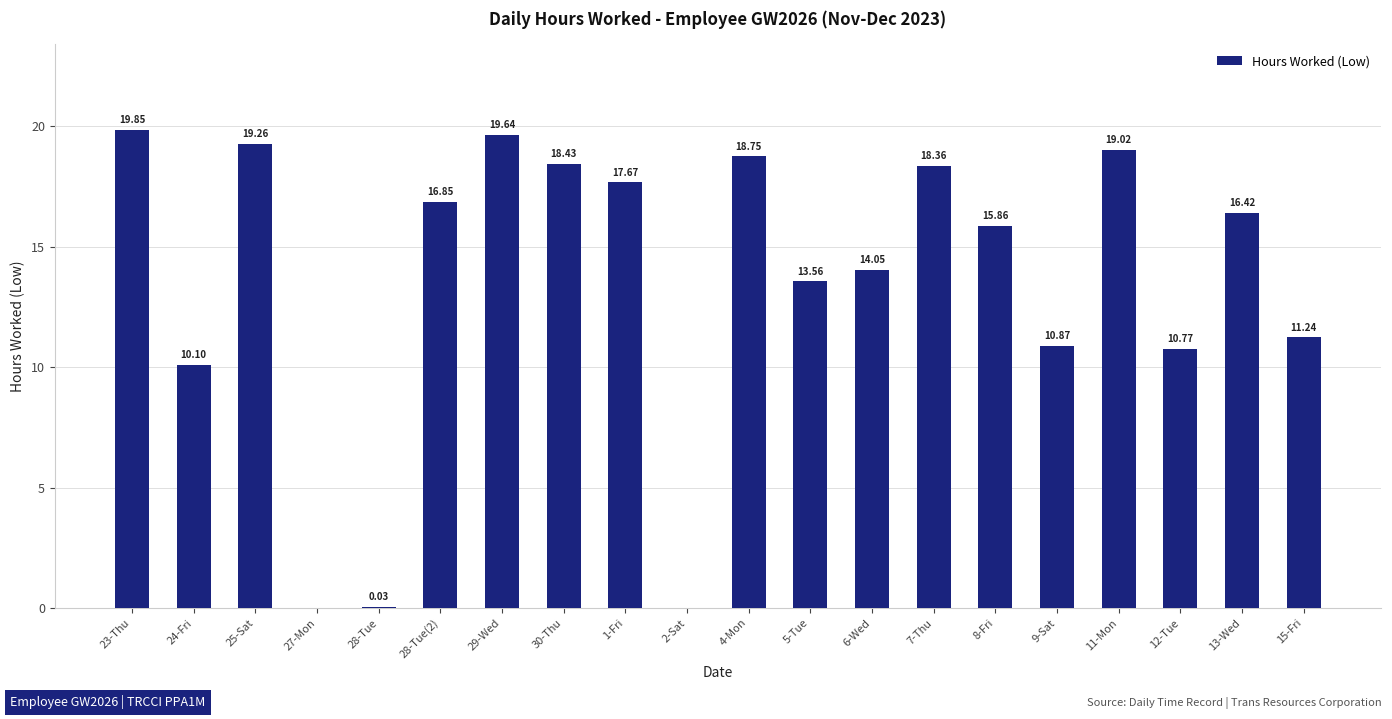

At which label is the value closest to 9?

24-Fri